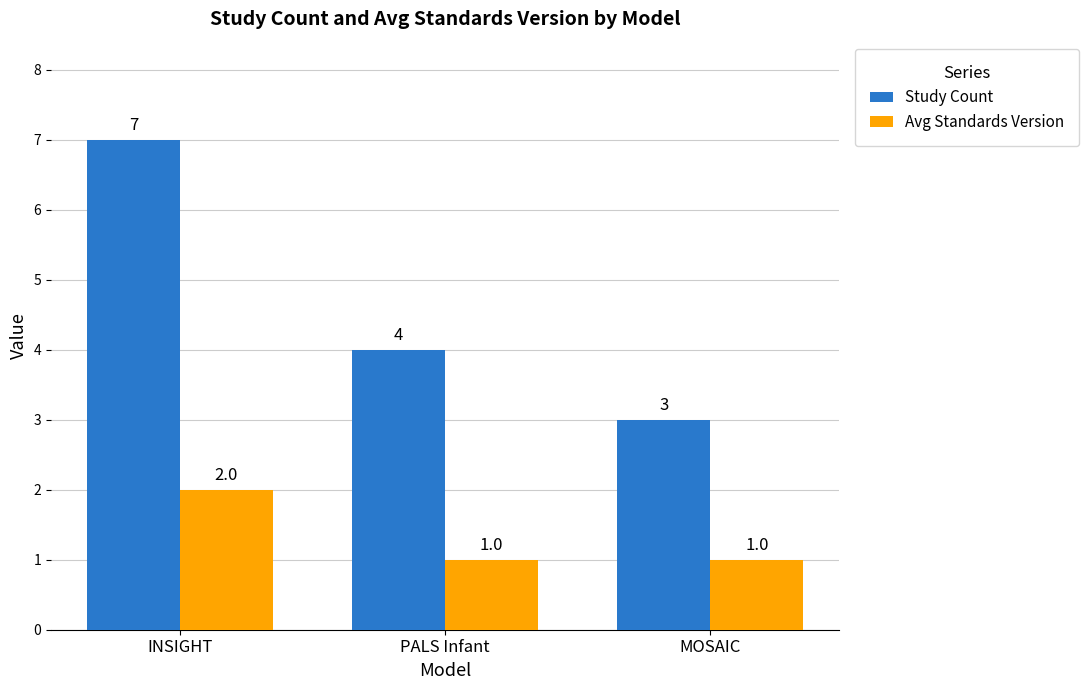

Count the number of categories in the chart.

3